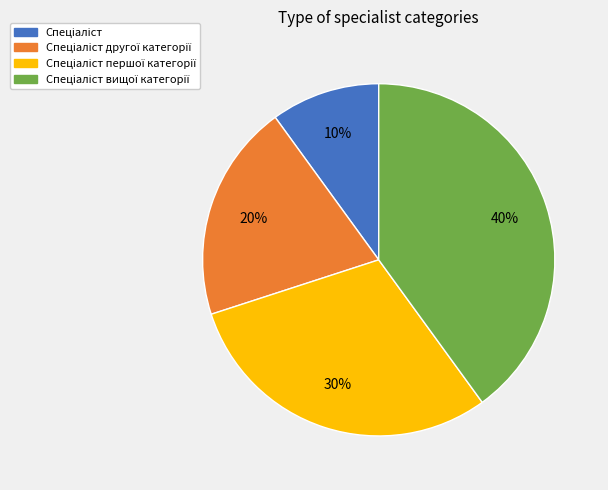

To the nearest percent, what is the difference between the largest and smallest slice percentages?

30%